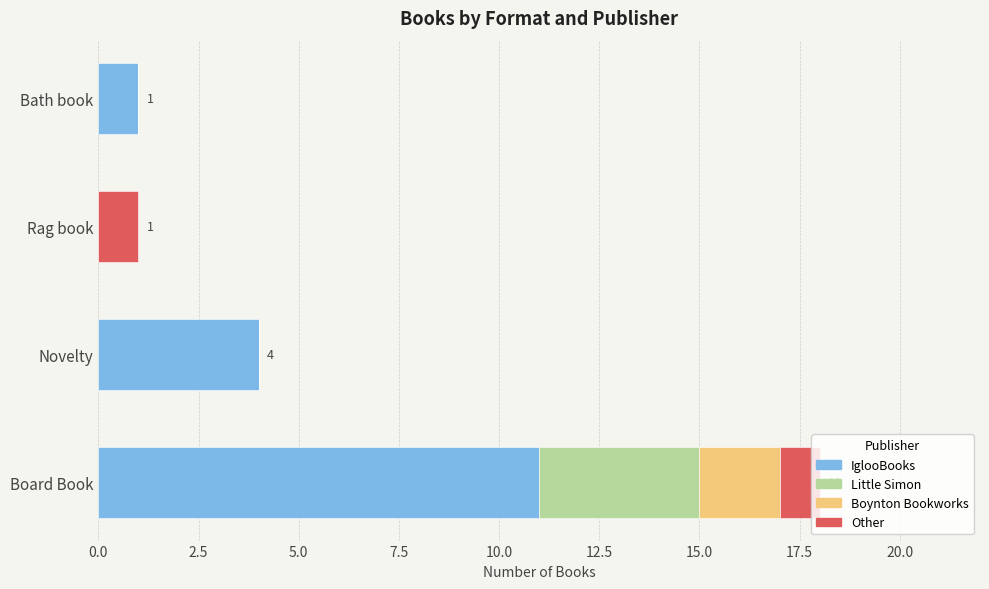

What is the total value across all series at Novelty?

4